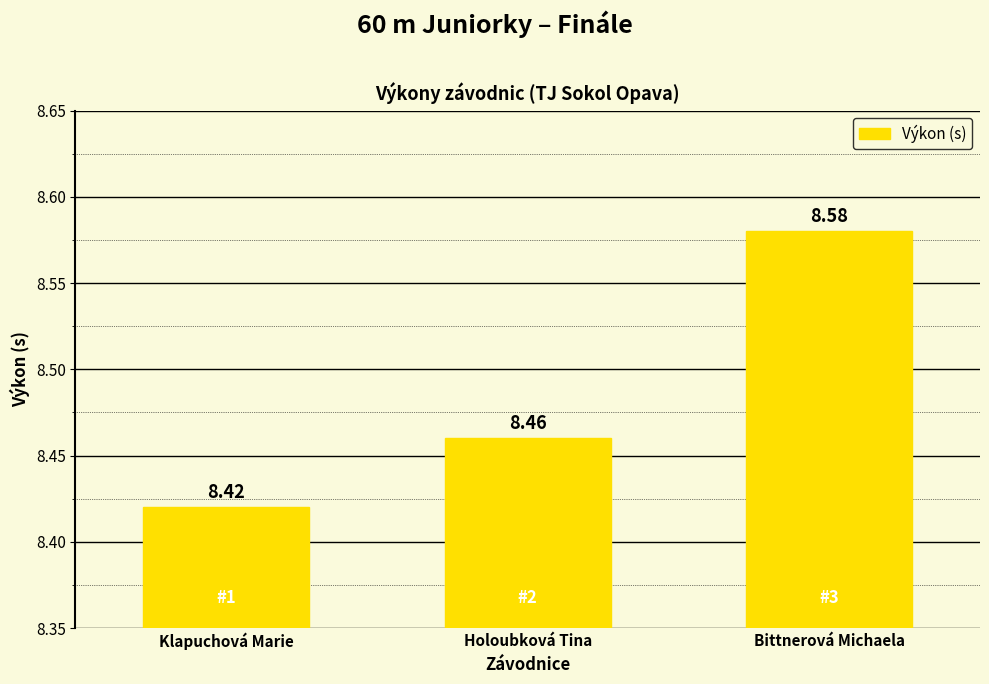

Does the chart contain stacked bars?

No